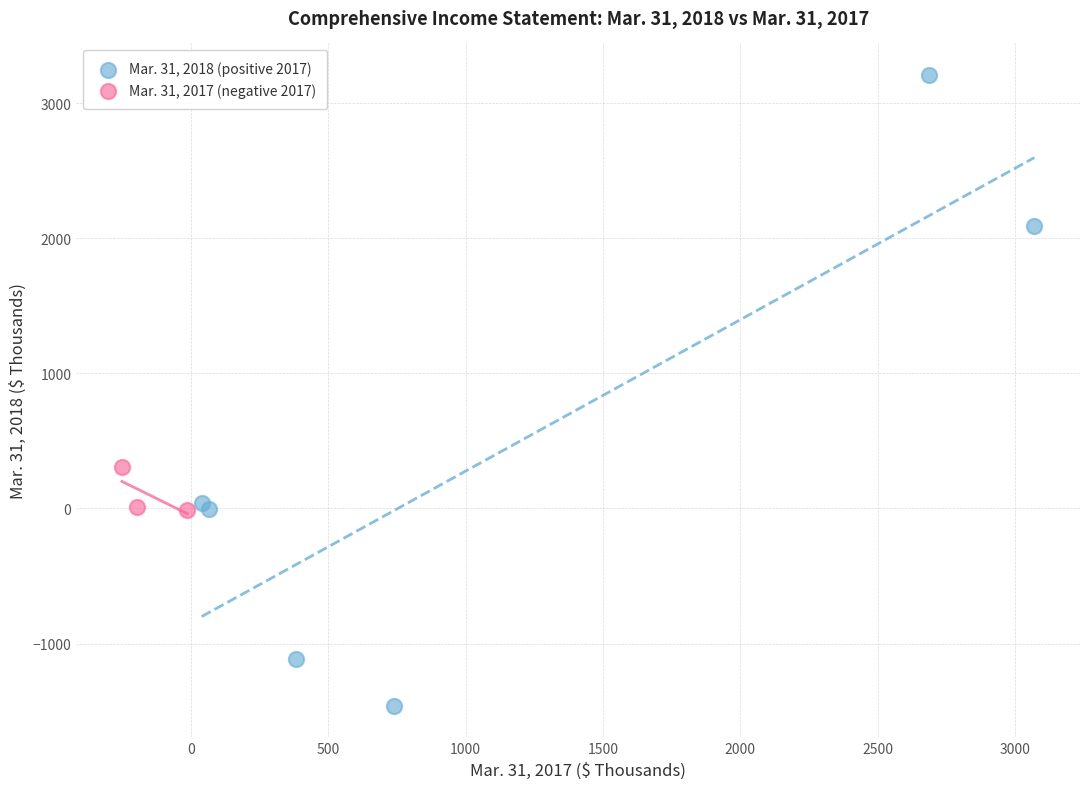

Which series contains the lowest Y value?

Mar. 31, 2018 (positive 2017)